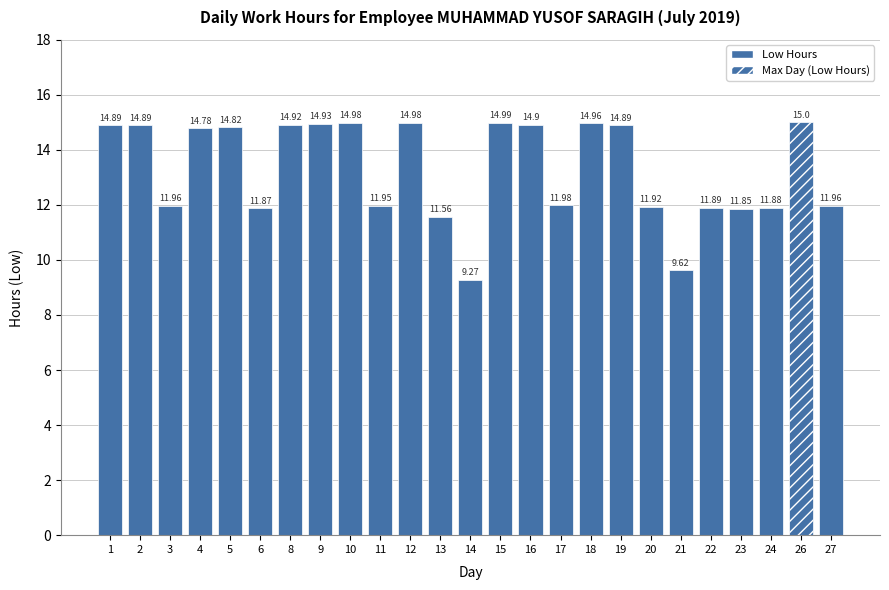

List the labels in order of value, smallest first.

14, 21, 13, 23, 6, 24, 22, 20, 11, 3, 27, 17, 4, 5, 1, 2, 19, 16, 8, 9, 18, 10, 12, 15, 26